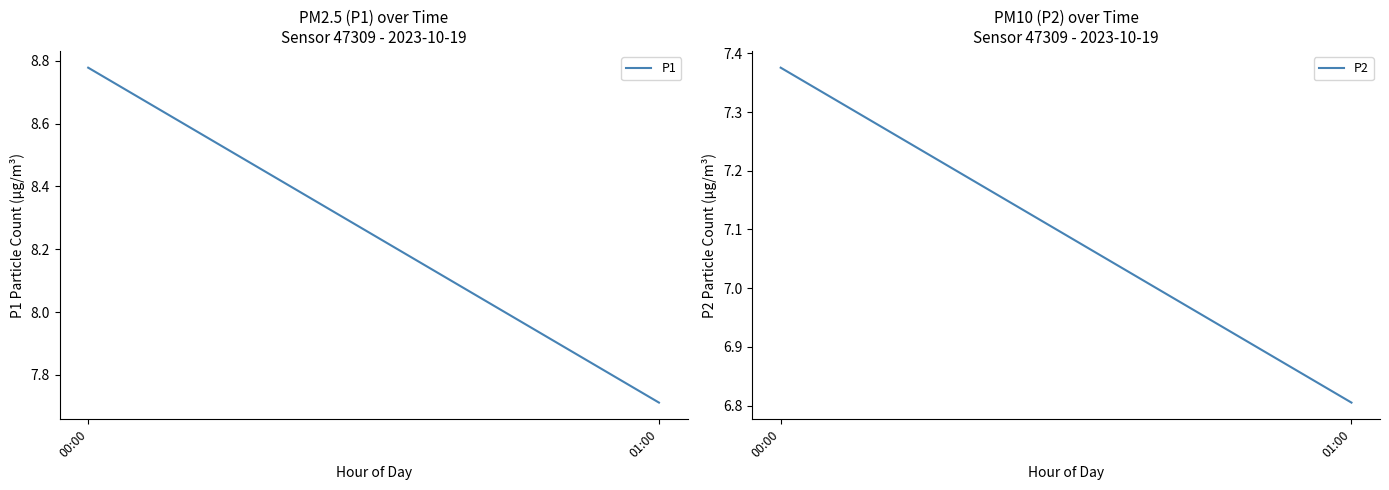

What are all the series names shown in the legend?

P1, P2